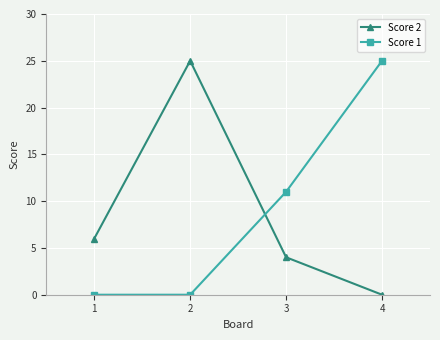

Is it true that Score 2 equals -17 at 3?

False